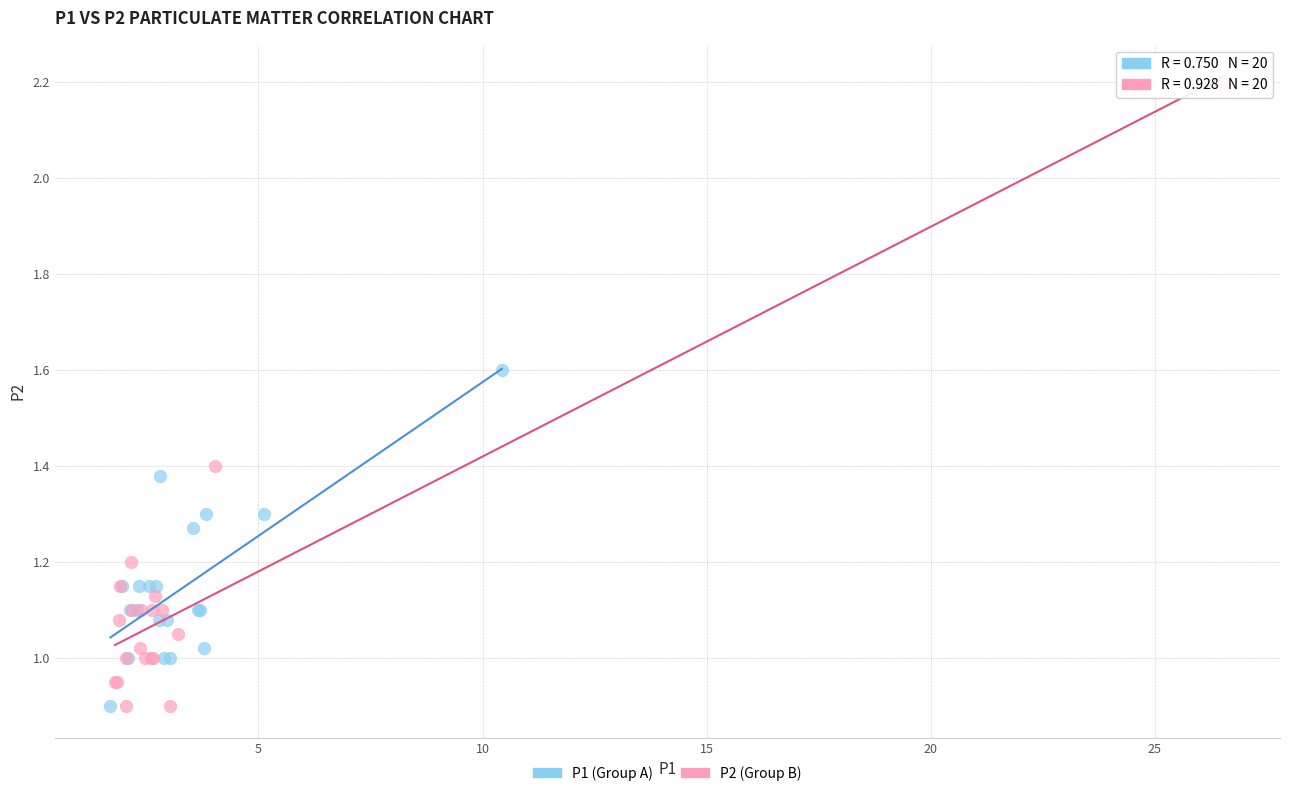

Which series contains the highest Y value?

P2 (Group B)